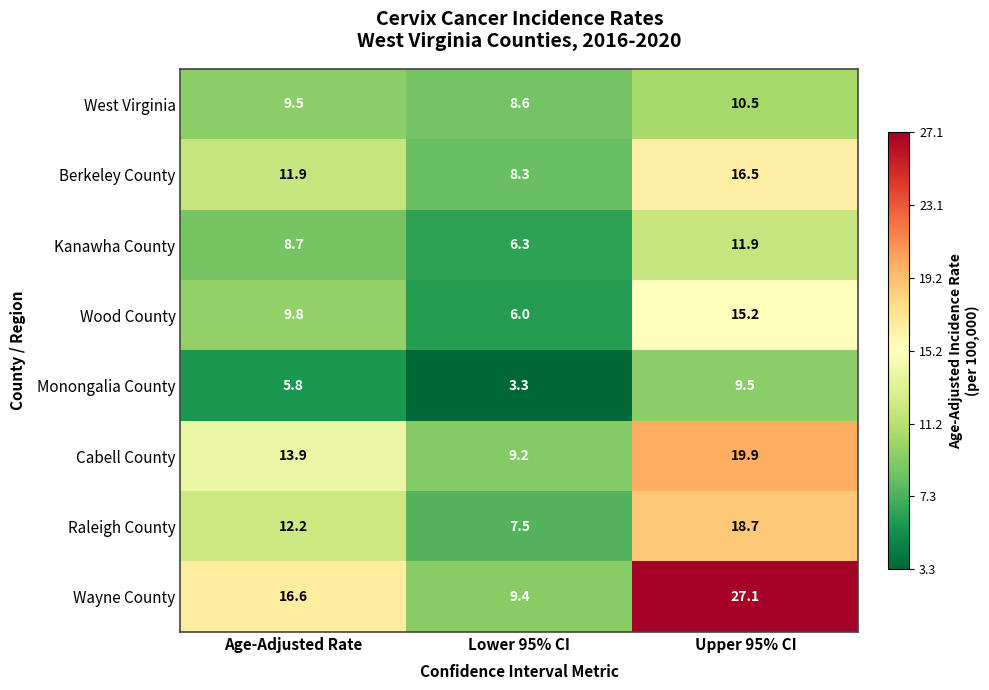

What is the smallest value displayed?

3.3